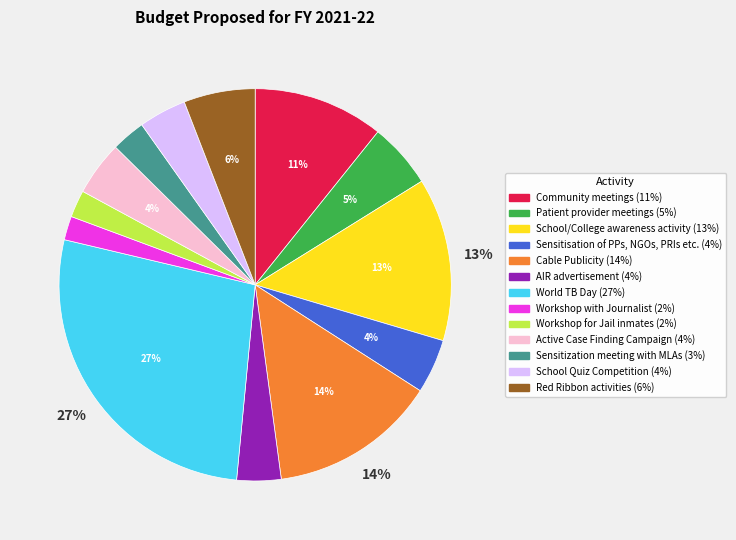

Is it true that School Quiz Competition is 4% of the pie?

True